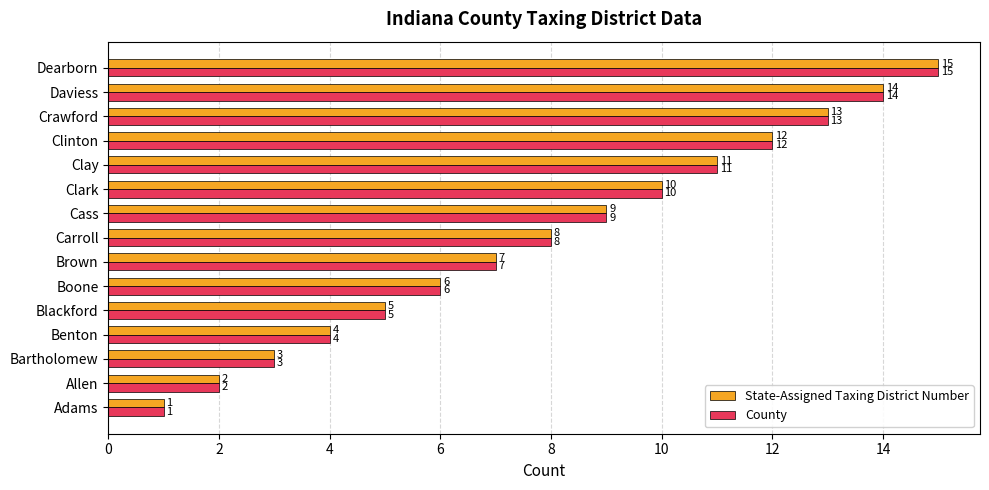

What is the sum of all State-Assigned Taxing District Number values?

120